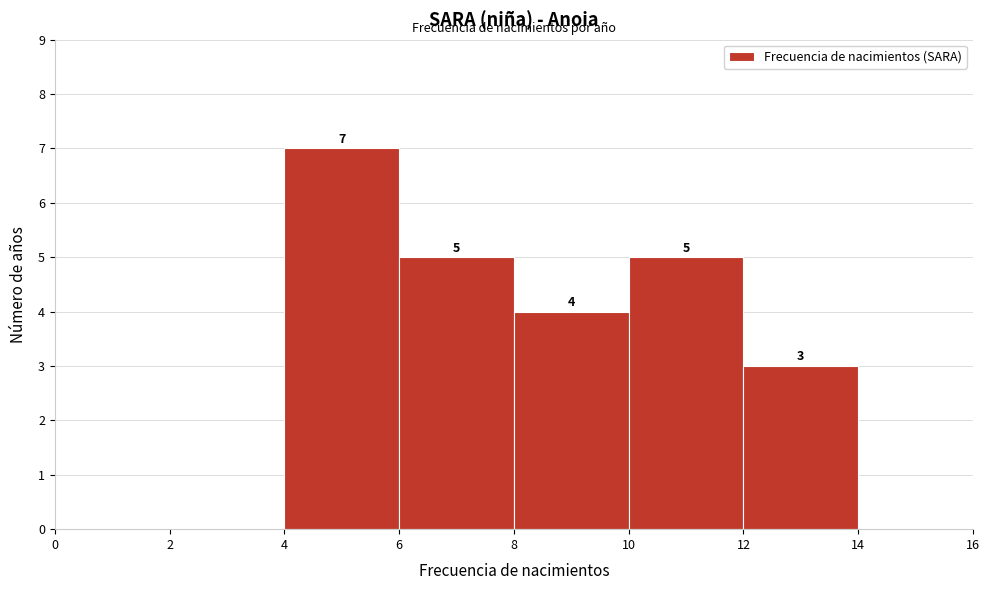

Over which range of the x-axis is the bar tallest?

4 to 6